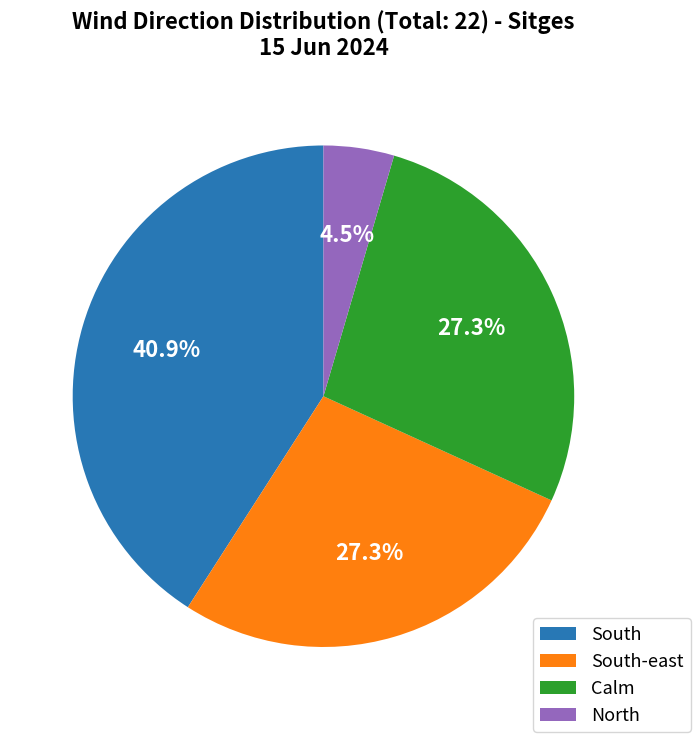

How many segments does this pie chart have?

4